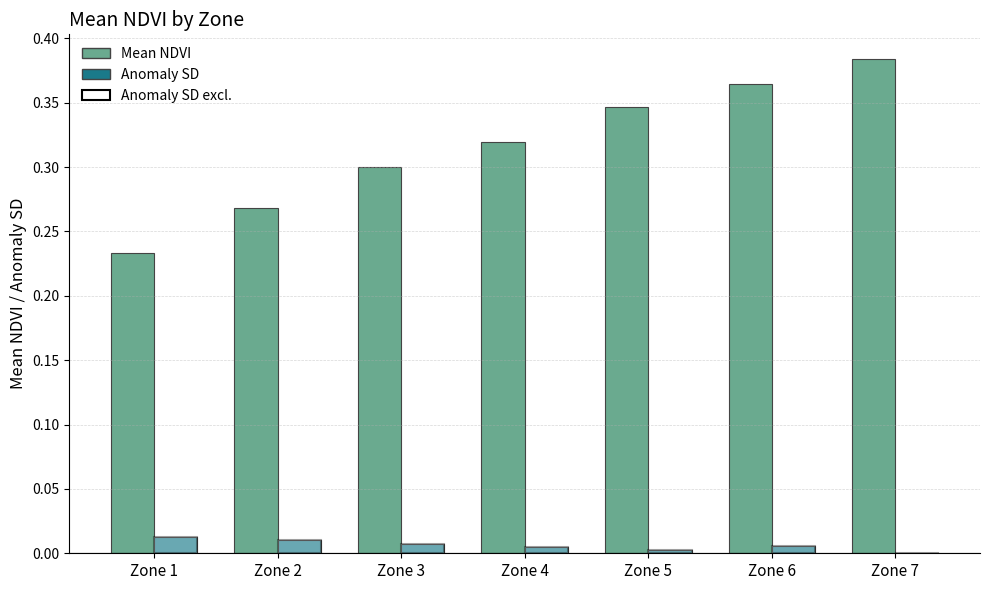

Is it true that Anomaly SD equals 0.0 at Zone 6?

True